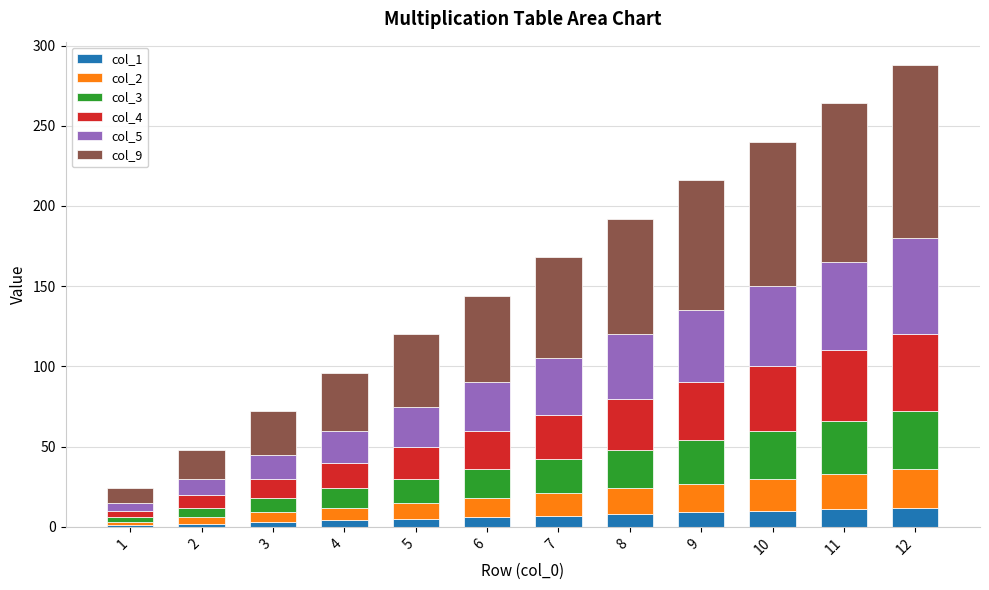

How many bars are there in total?

12